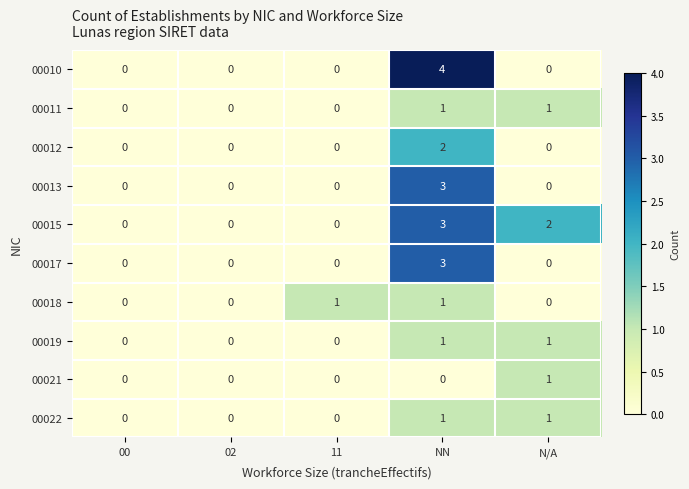

What is the difference between the maximum and minimum values in the 00015 series?

3